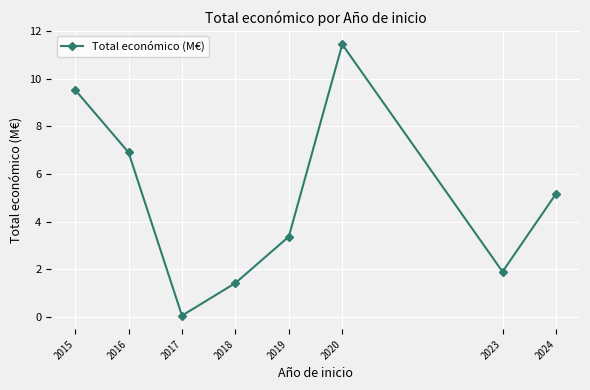

True or false: the data shows 3.2 at 2023.

False